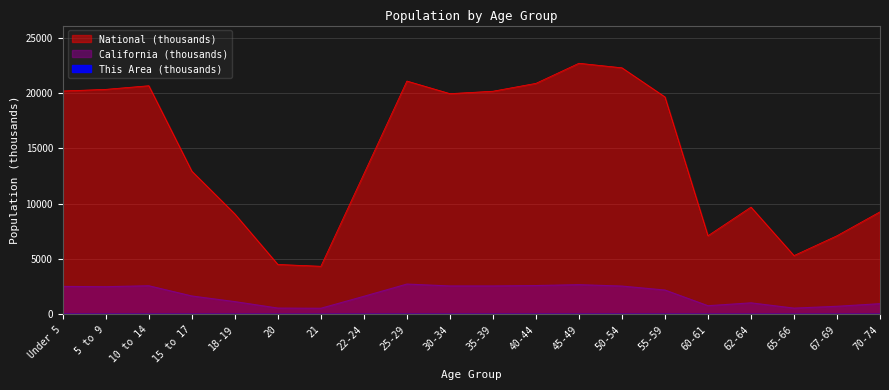

How many interior local valleys does the California series have?

5